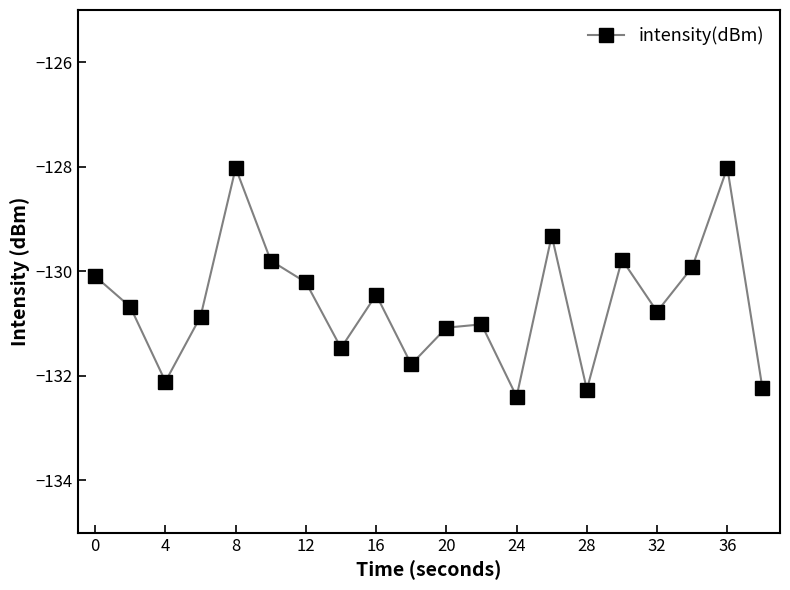

What is the minimum value shown in the chart?

-132.4